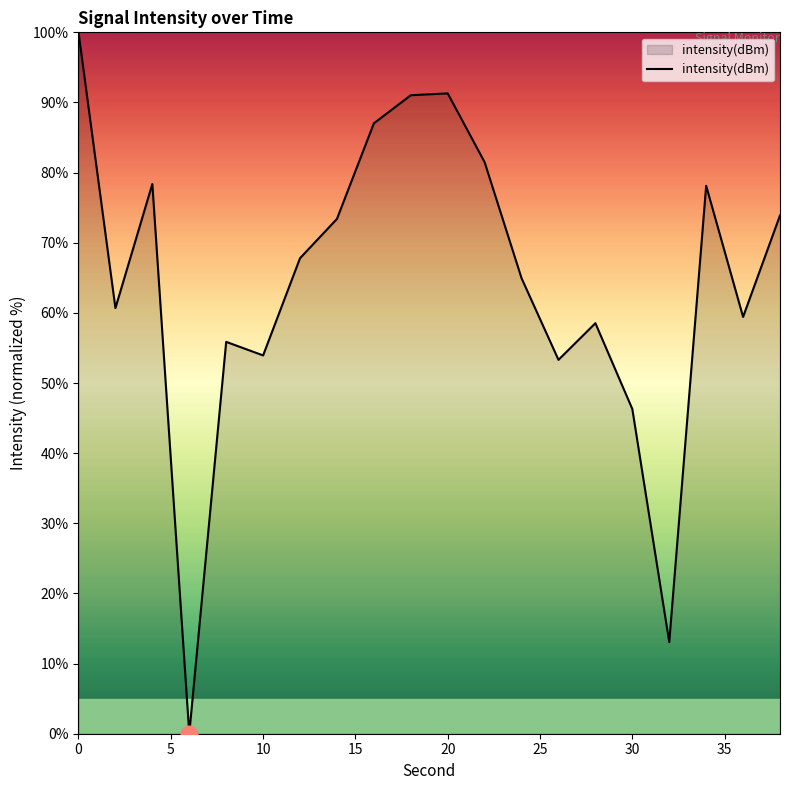

What is the difference between the maximum and minimum values?

100.0